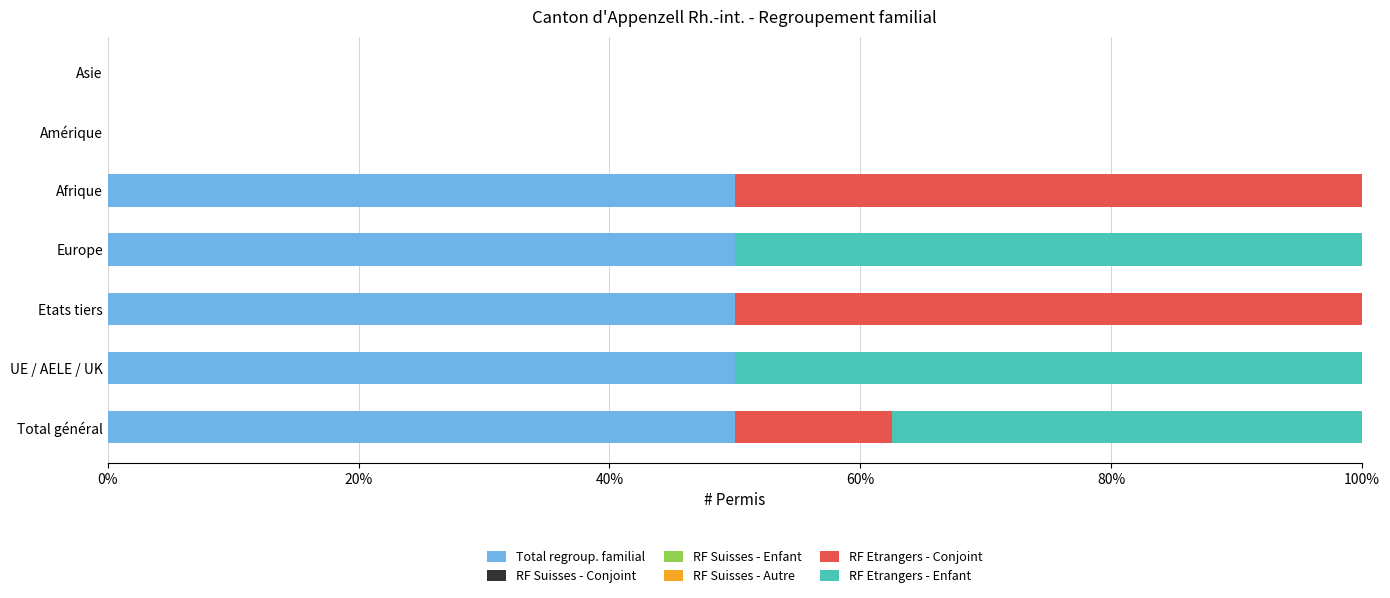

The Total regroup. familial series shows -18.4 at Asie. True or false?

False